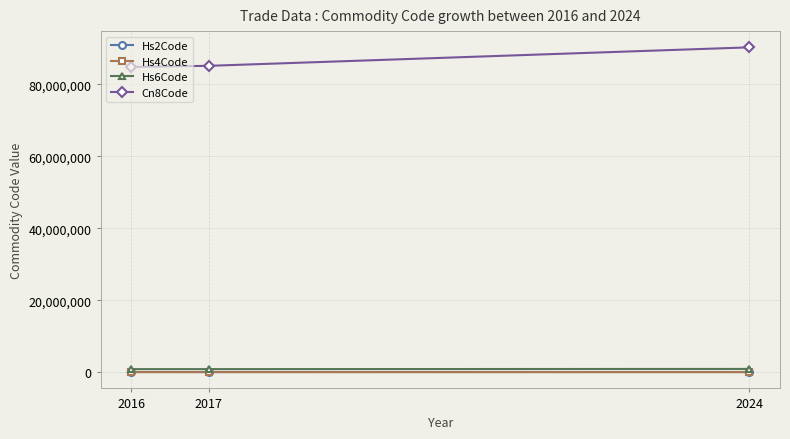

Which series has the largest total across all categories?

Cn8Code